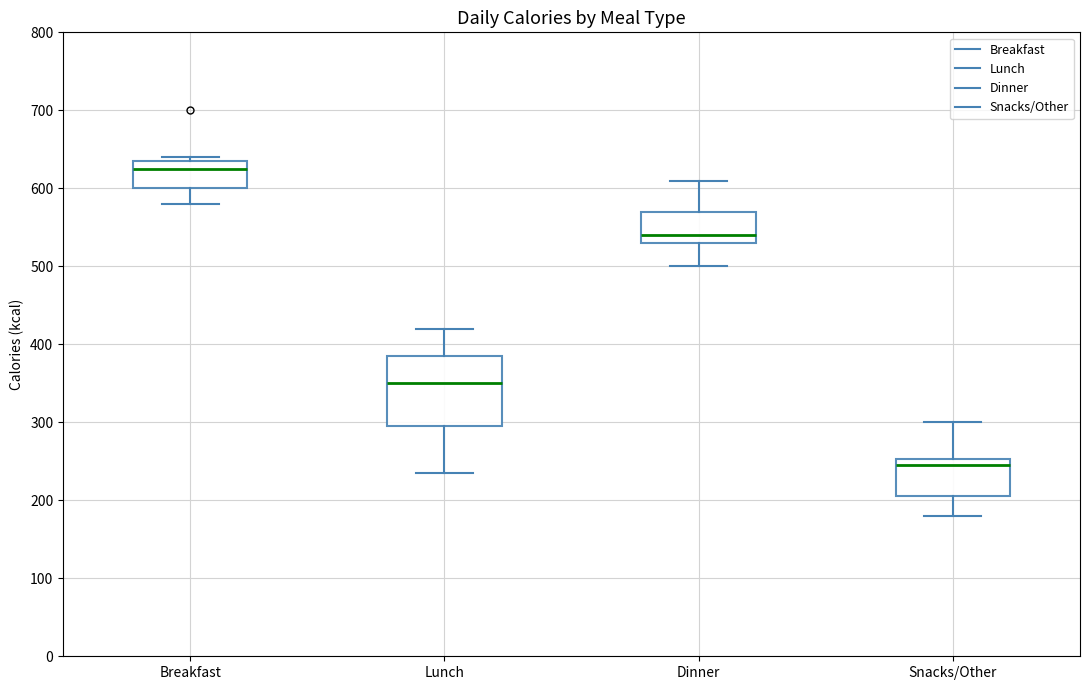

Reading left to right, read every box against the y-axis: the position of its median line, the range the box covers, and the ends of its whiskers. The values are not printed on the chart, so give them approximately, as read against the axis.

Breakfast: median 630, box 600 to 640, whiskers 580 to 640 (just above the box's upper edge)
Lunch: median 350, box 300 to 380, whiskers 240 to 420
Dinner: median 540, box 530 to 570, whiskers 500 to 610
Snacks/Other: median 250 (just below the box's upper edge), box 210 to 250, whiskers 180 to 300